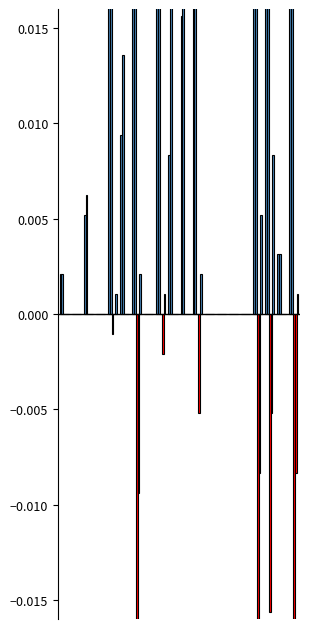

Reading left to right, transcribe all the data shown in this chart.

total-domains: 0.0	0.0	0.0	0.0	0.1	0.0	0.8	0.0	0.1	0.0	0.0	0.1	0.0	0.0	0.0	0.0	1.0	0.4	0.0	0.7
total-nameservers: 0.0	0.0	0.0	0.0	0.1	0.0	0.3	0.0	0.0	0.0	0.0	0.1	0.0	0.0	0.0	0.0	0.6	0.2	0.0	0.5
net-renews-1-yr: 0.0	0.0	0.0	0.0	-0.0	0.0	-0.0	0.0	0.0	0.0	0.0	0.0	0.0	0.0	0.0	0.0	-0.1	-0.0	0.0	-0.0
deleted-domains-nograce: 0.0	0.0	0.0	0.0	0.0	0.0	-0.0	0.0	-0.0	0.0	0.0	-0.0	0.0	0.0	0.0	0.0	-0.0	-0.0	0.0	-0.0
attempted-adds: 0.0	0.0	0.0	0.0	0.0	0.0	0.0	0.0	0.0	0.0	0.0	0.0	0.0	0.0	0.0	0.0	0.0	0.0	0.0	0.0